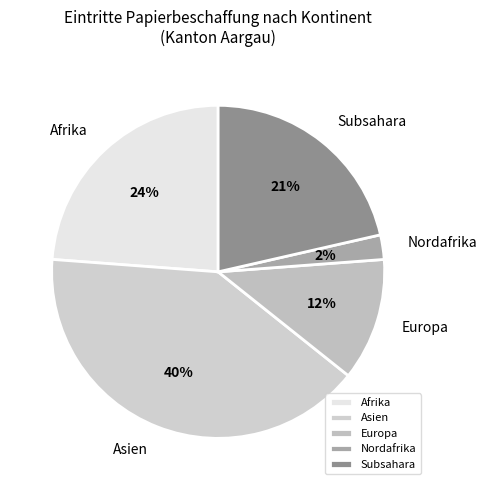

Which category has the smallest portion of the pie?

Nordafrika